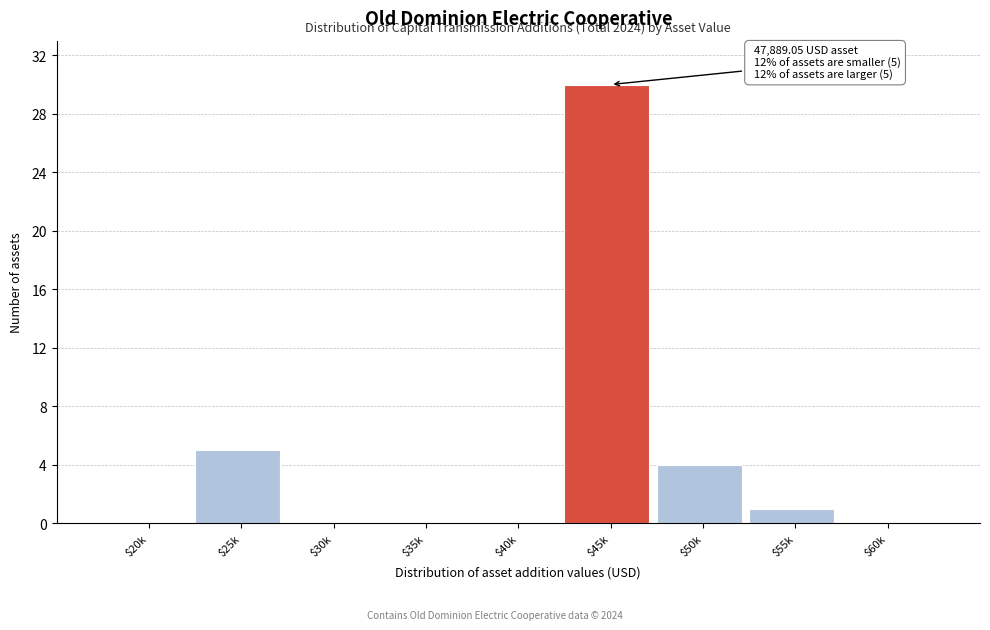

Which category has the highest value across all series?

$45k